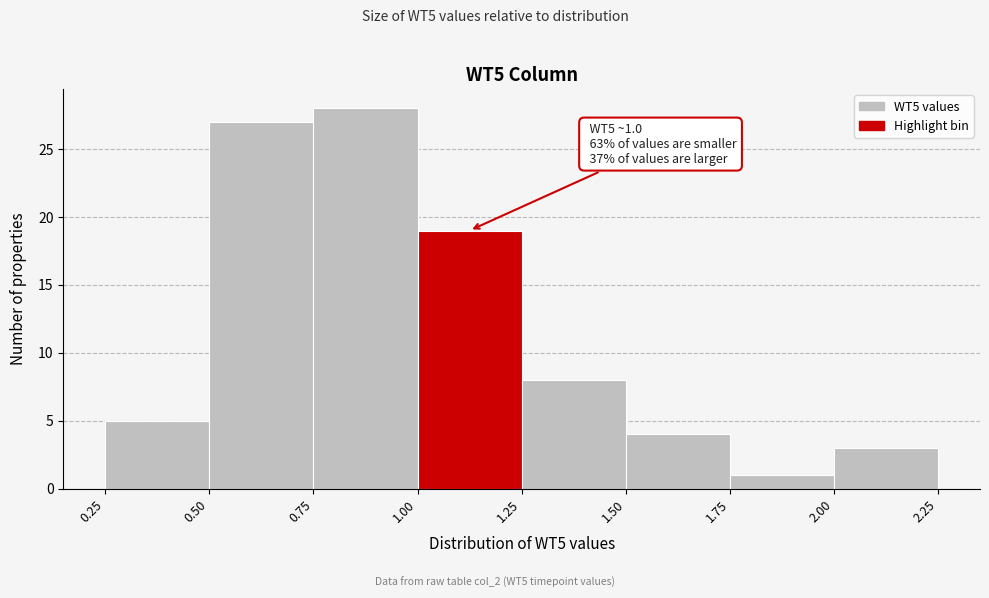

Which range on the x-axis has the tallest bar?

0.75 to 1.00